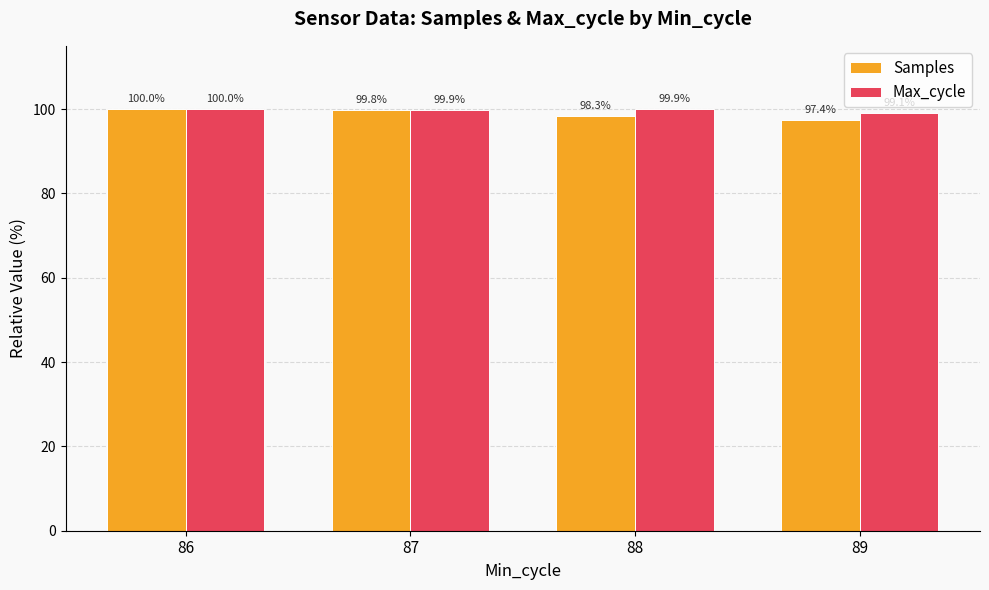

Which label corresponds to the smallest value in the chart?

89